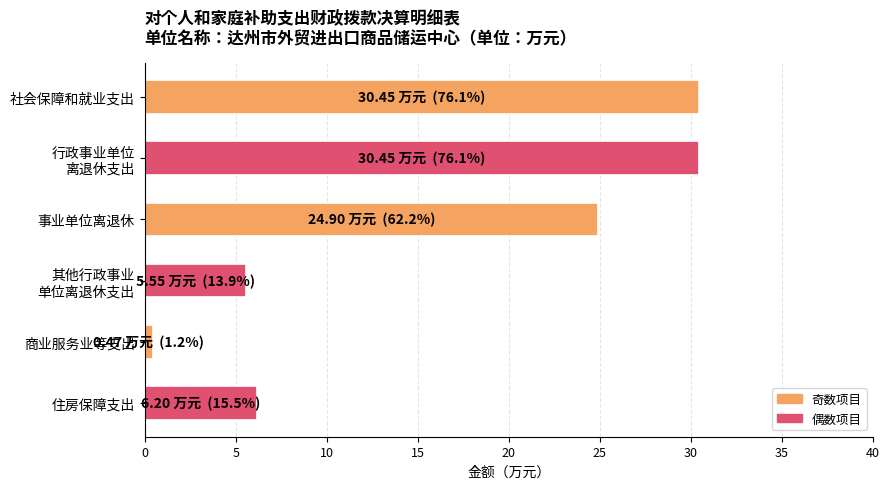

What is the difference between the maximum and minimum values?

30.0